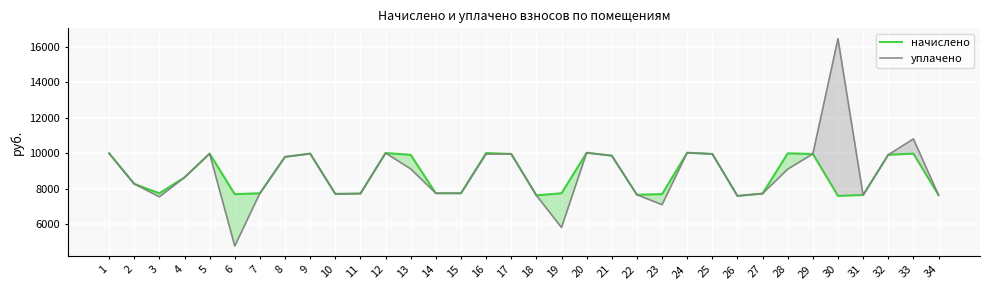

What is the difference between the second highest and second lowest values in the начислено series?

2434.3